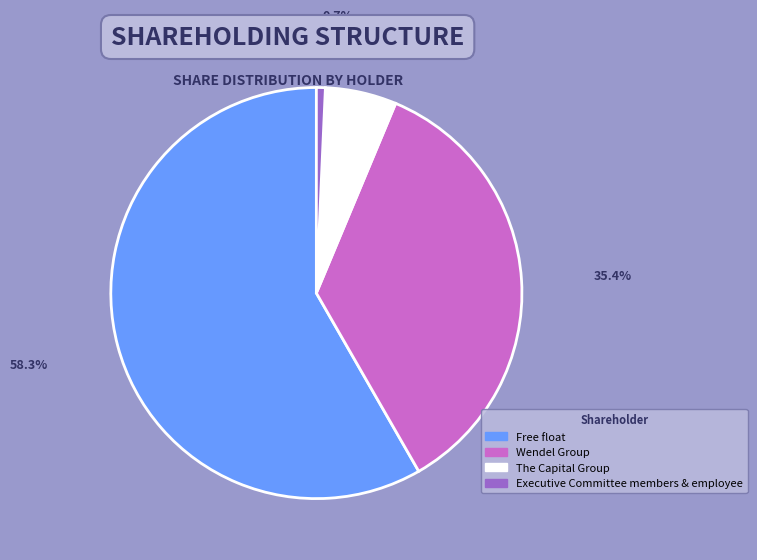

Which category has the biggest portion of the pie?

Free float